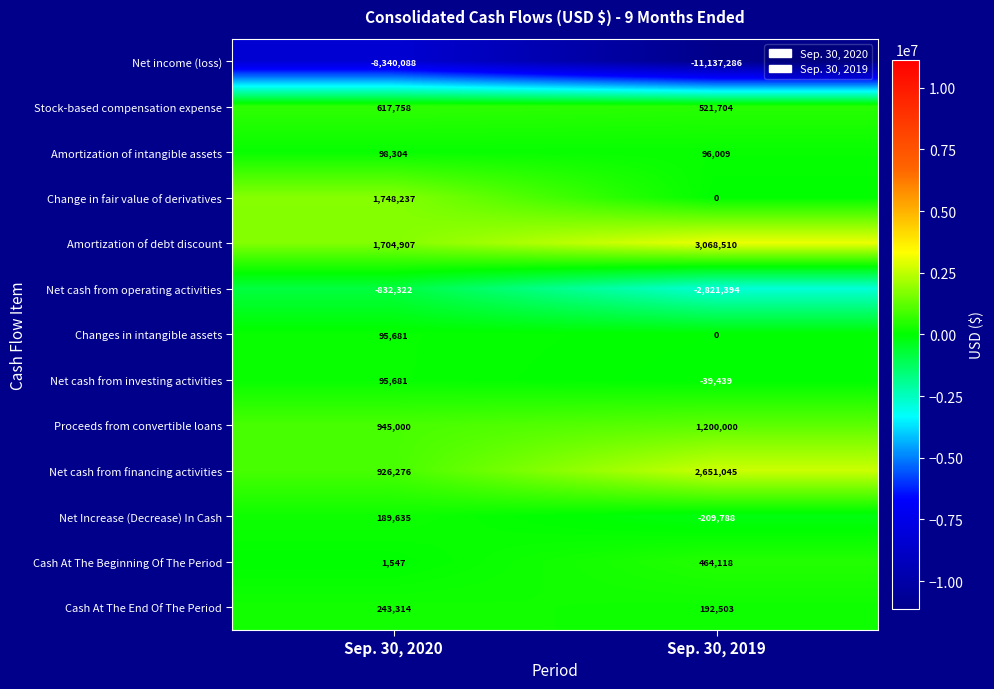

Reading left to right, list all the values displayed in this chart.

Net income (loss): -8340088	-11137286
Stock-based compensation expense: 617758	521704
Amortization of intangible assets: 98304	96009
Change in fair value of derivatives: 1748237	0
Amortization of debt discount: 1704907	3068510
Net cash from operating activities: -832322	-2821394
Changes in intangible assets: 95681	0
Net cash from investing activities: 95681	-39439
Proceeds from convertible loans: 945000	1200000
Net cash from financing activities: 926276	2651045
Net Increase (Decrease) In Cash: 189635	-209788
Cash At The Beginning Of The Period: 1547	464118
Cash At The End Of The Period: 243314	192503